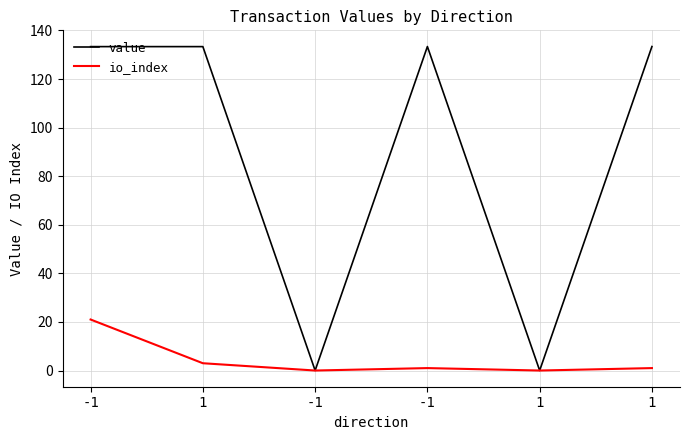

What is the difference between the highest and lowest values at 1?

130.3